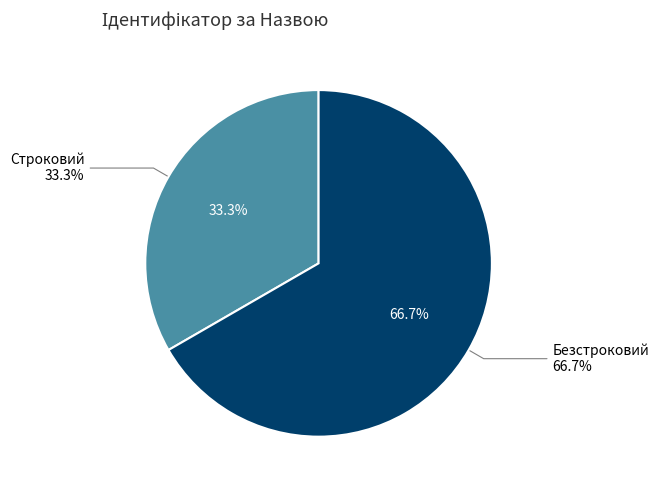

Is Строковий the majority of the pie?

No